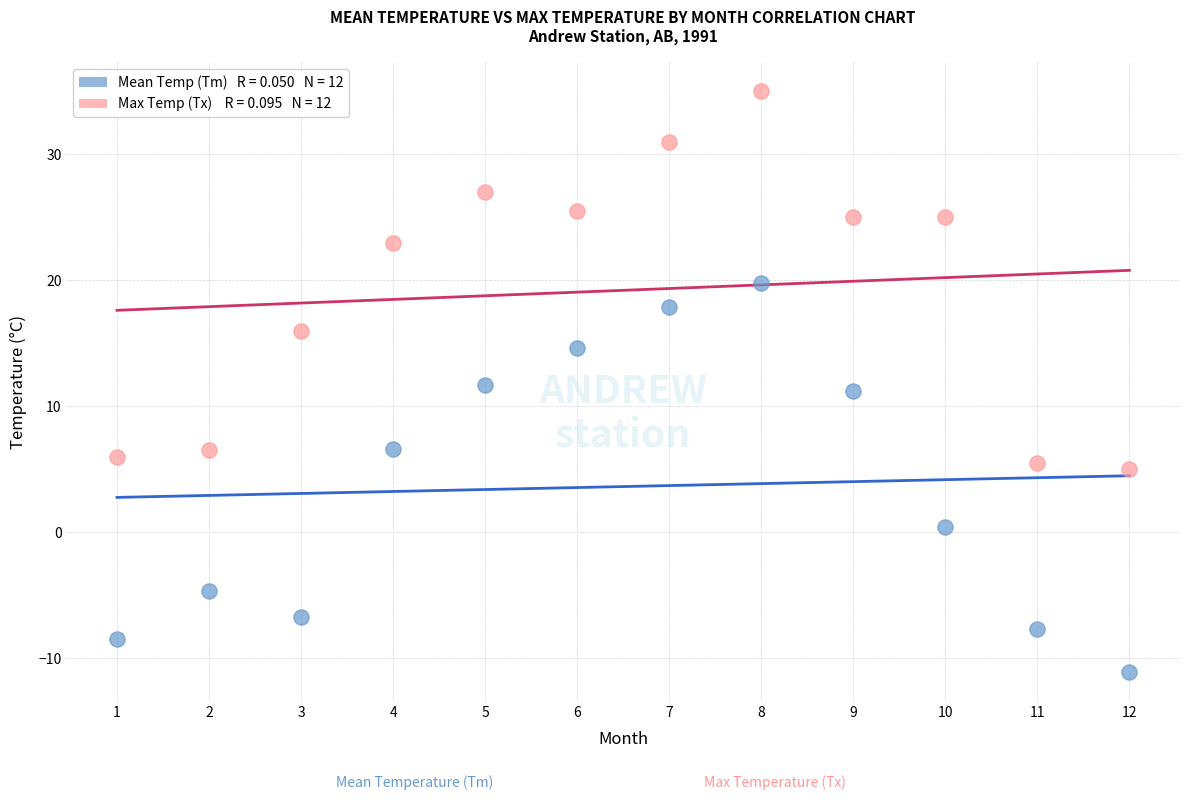

Across all data points, what is the range of X values (max minus min)?

11.0